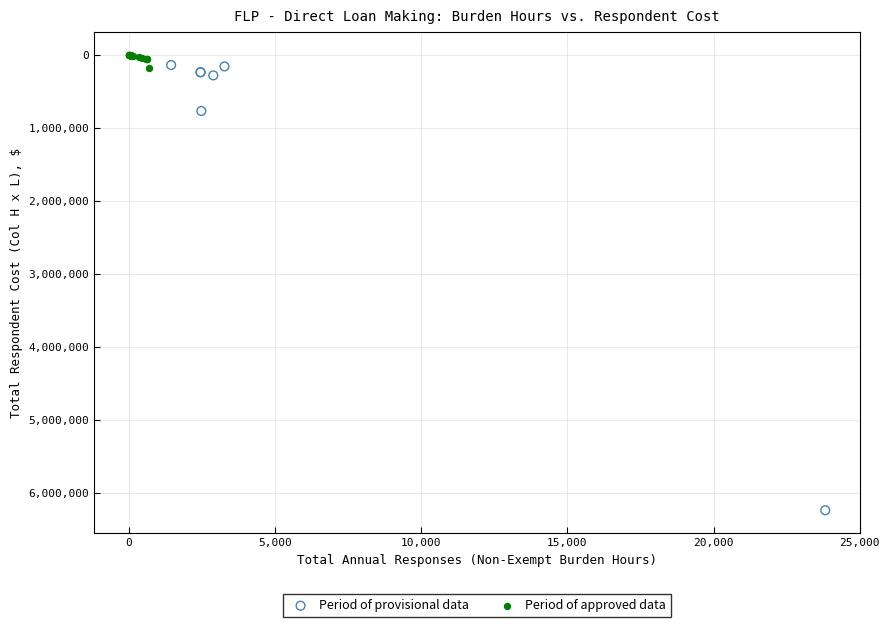

What are all the series names shown in the legend?

Period of provisional data, Period of approved data